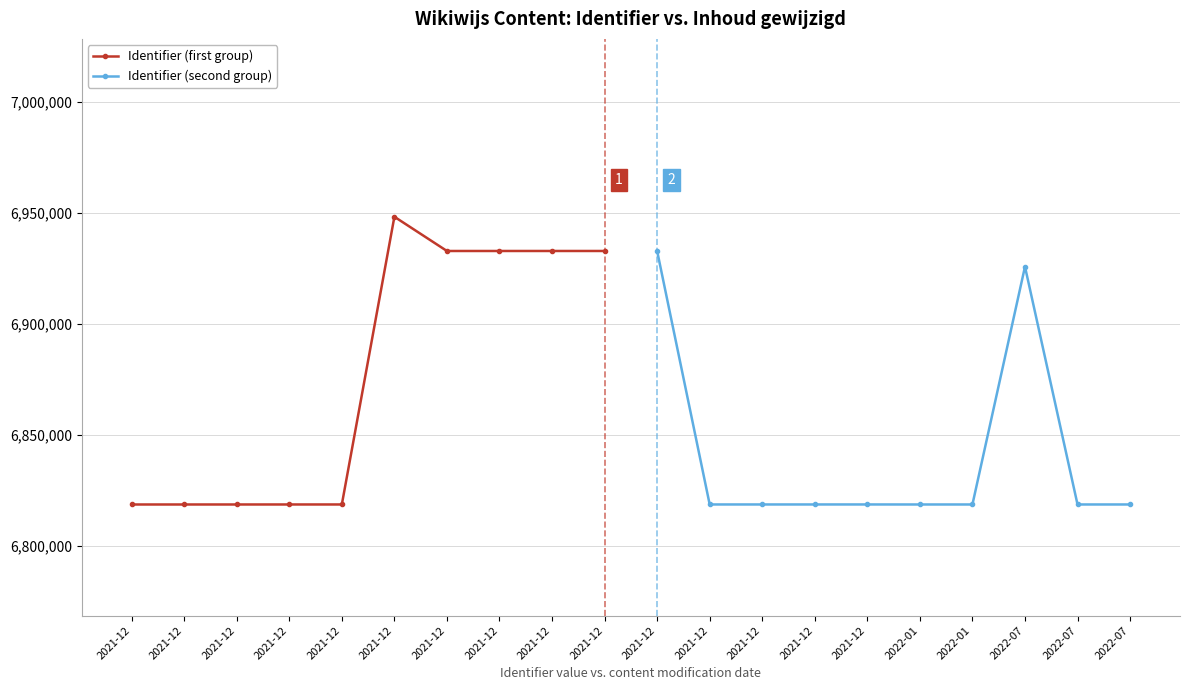

True or false: Identifier (second group) has more than 2 points higher than both neighbors.

False